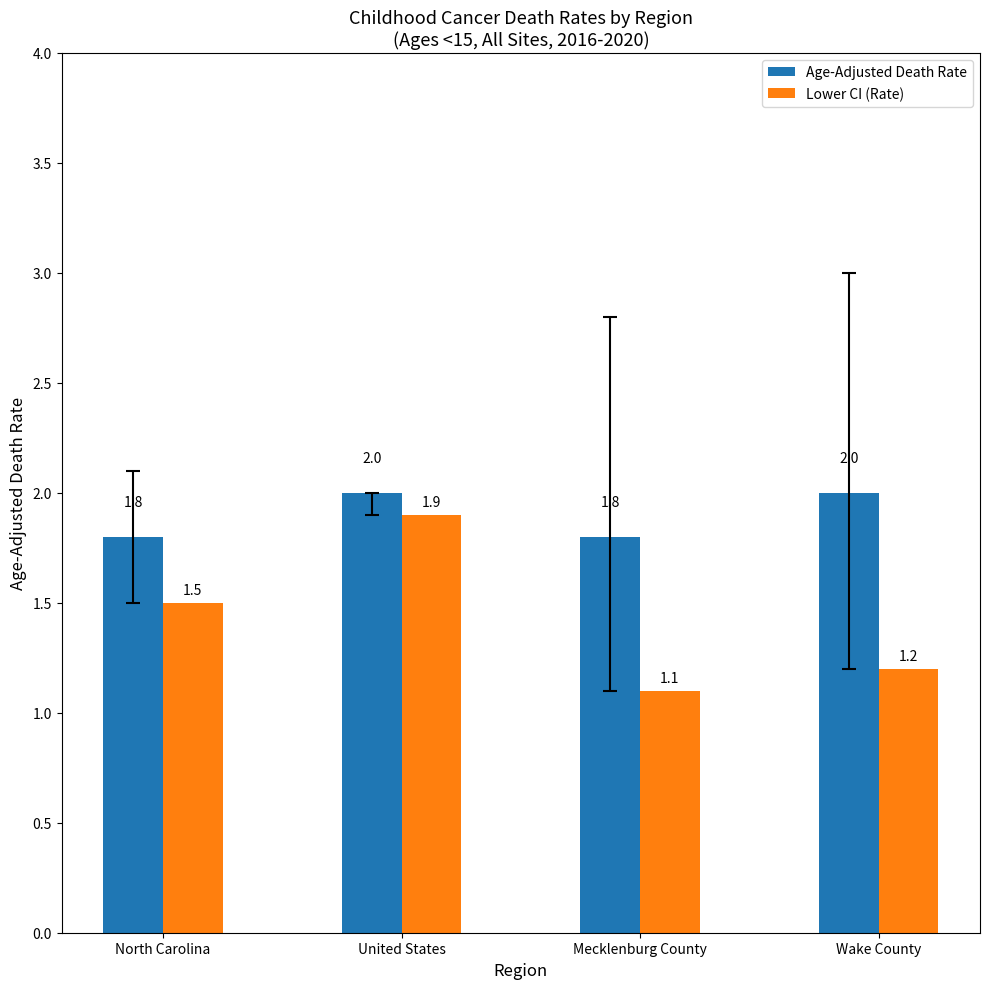

Which series has the largest total across all categories?

Age-Adjusted Death Rate